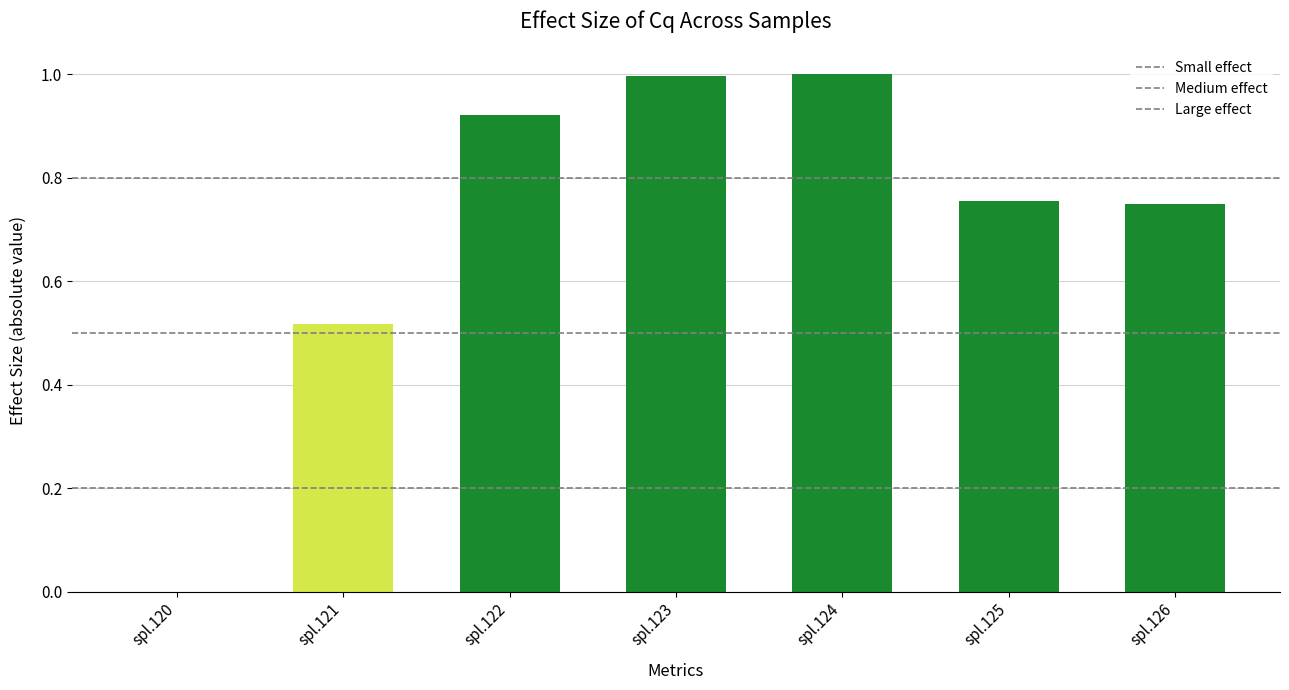

At which label is Large effect closest to 0?

spl.120